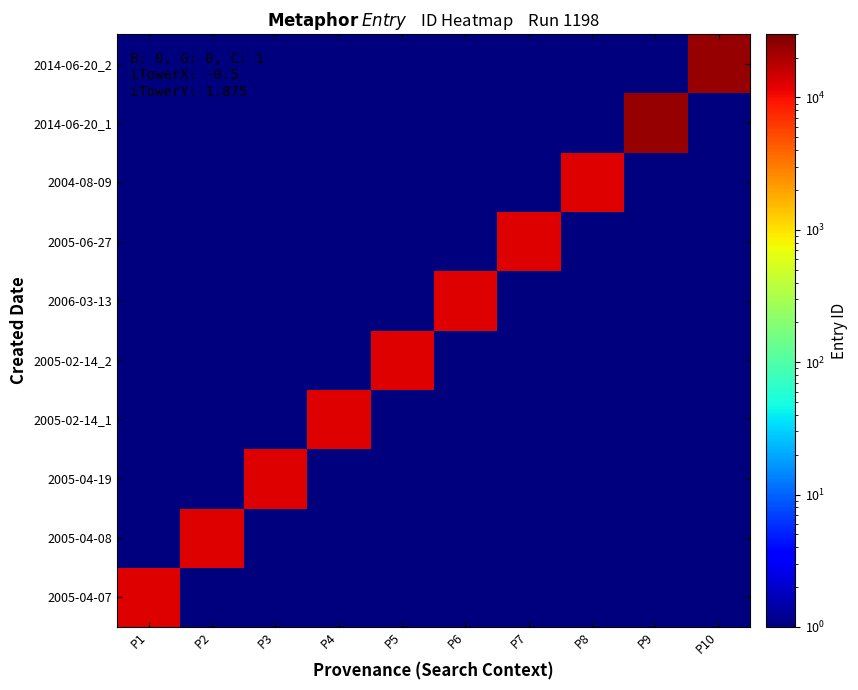

Count the number of data series in this chart.

10